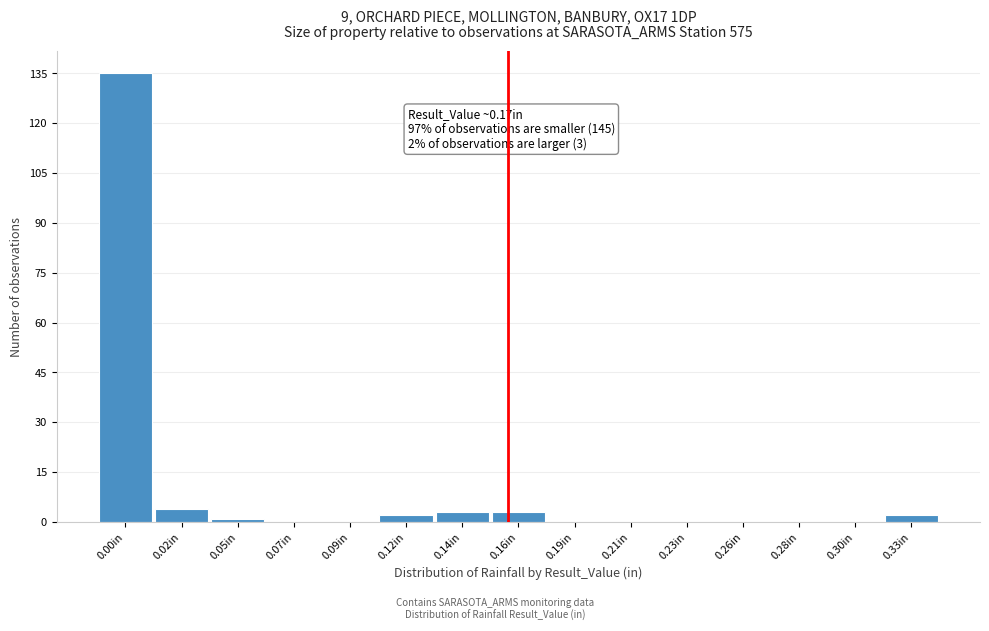

Reading left to right, what are all the values shown in this chart?

0.00in=135	0.02in=4	0.05in=1	0.07in=0	0.09in=0	0.12in=2	0.14in=3	0.16in=3	0.19in=0	0.21in=0	0.23in=0	0.26in=0	0.28in=0	0.30in=0	0.33in=2